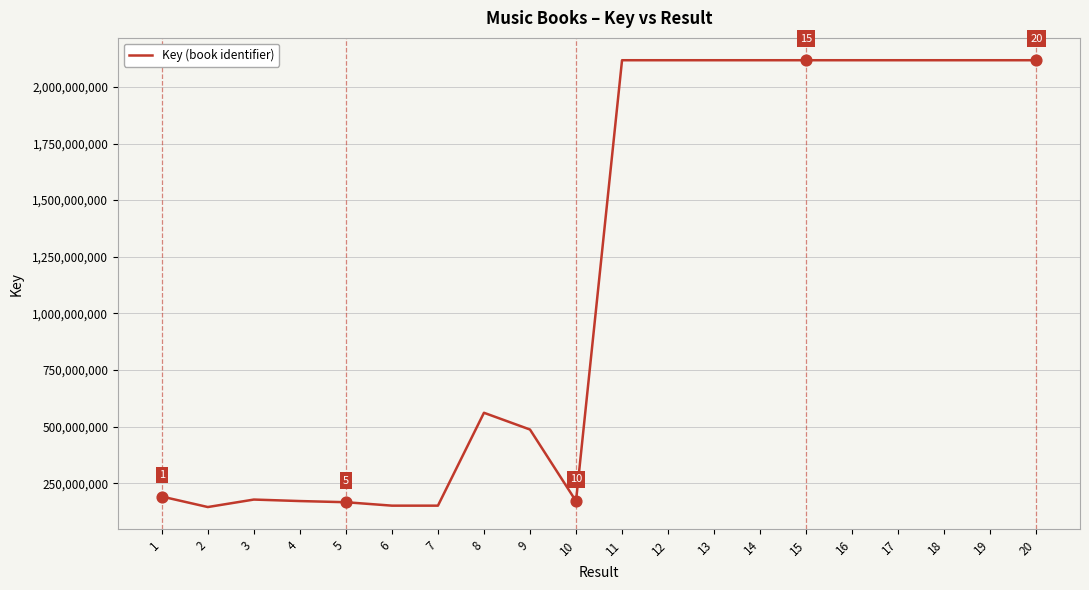

What is the change in value from 7 to 16?

+1967267677